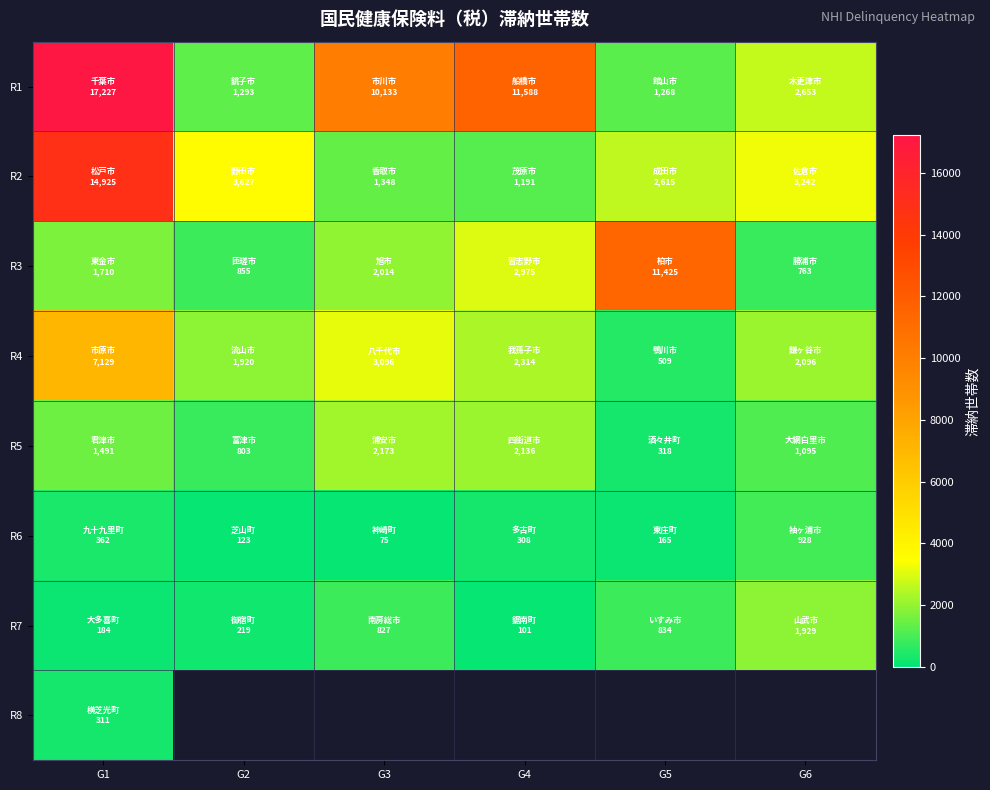

Which category has the lowest value in the R7 series?

G4